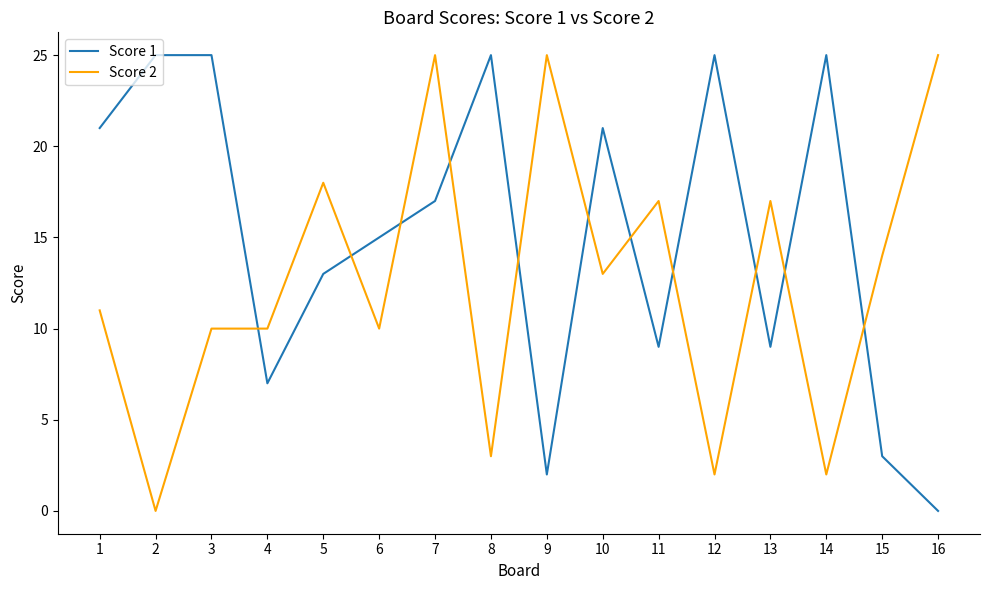

Which series changed the most between 11 and 16?

Score 1